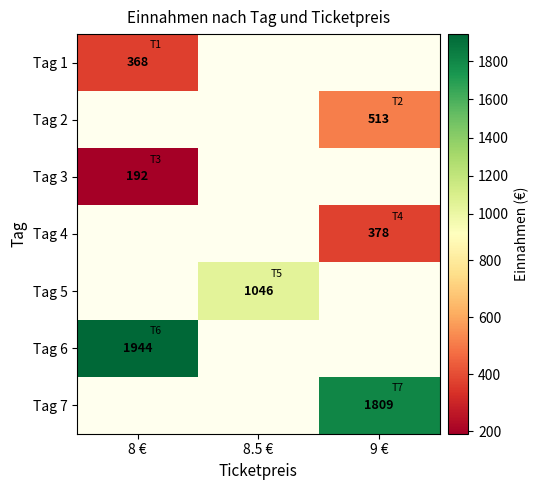

How many categories are shown in the chart?

3